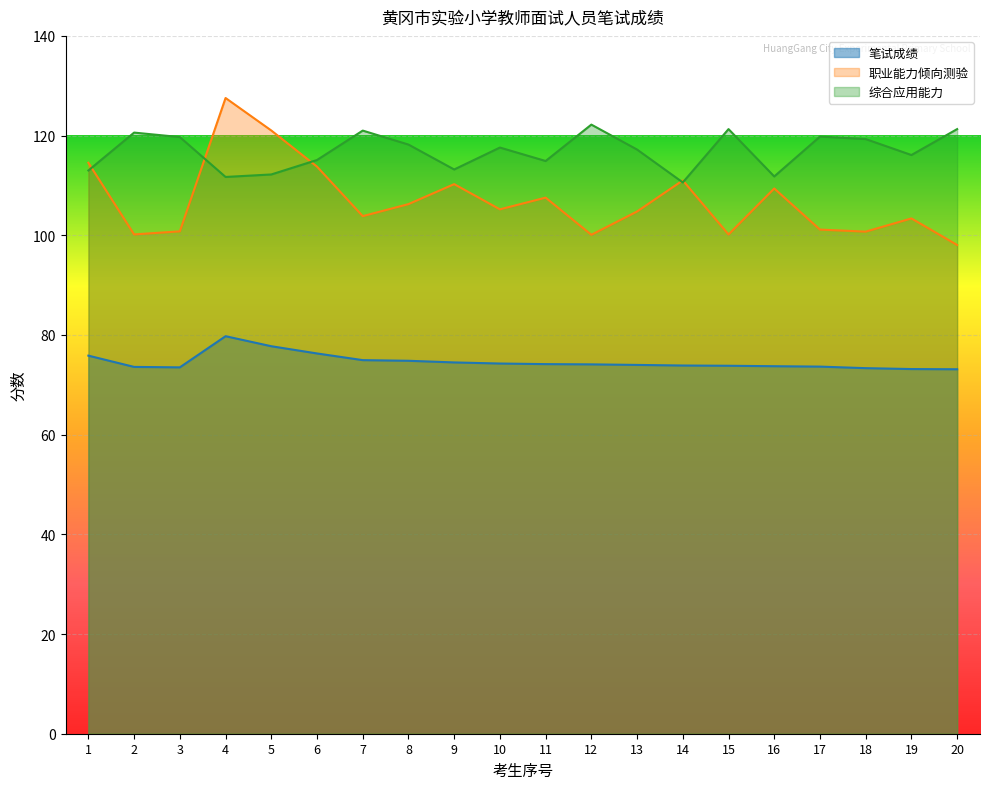

Where is the first local minimum for 职业能力倾向测验?

2